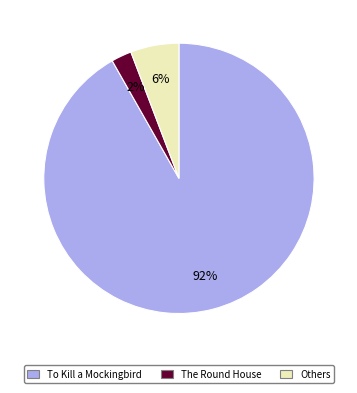

Does any single category account for the majority?

Yes